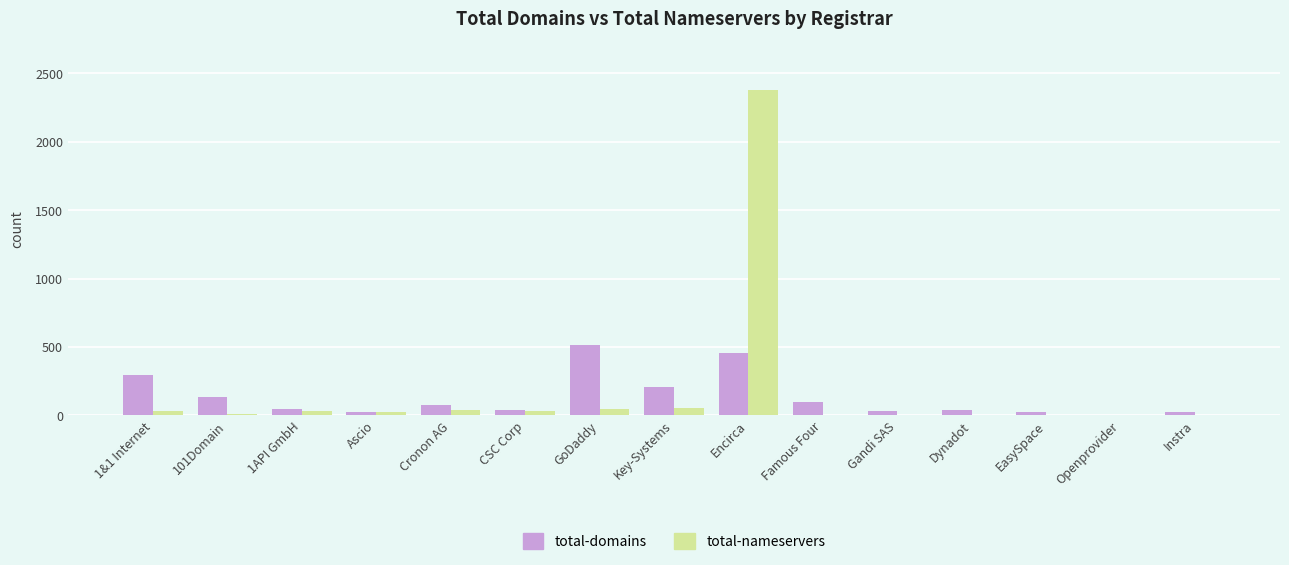

What is the maximum value for total-nameservers?

2378